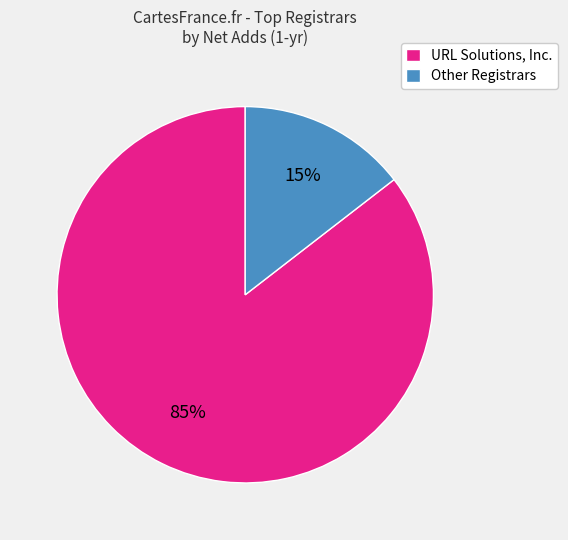

Count the number of slices in the pie.

2